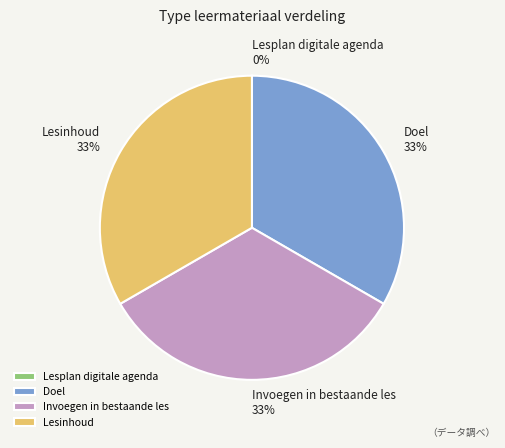

To the nearest percent, what is the average slice percentage?

25%